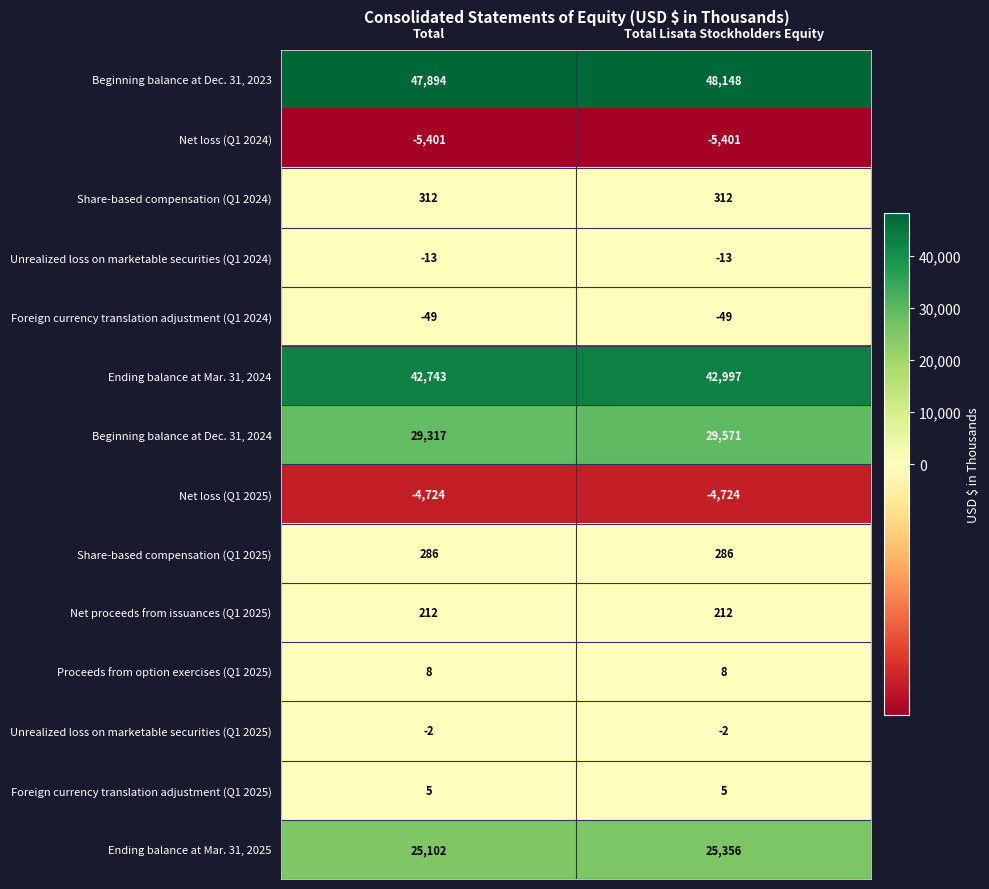

Count the number of categories in the chart.

2